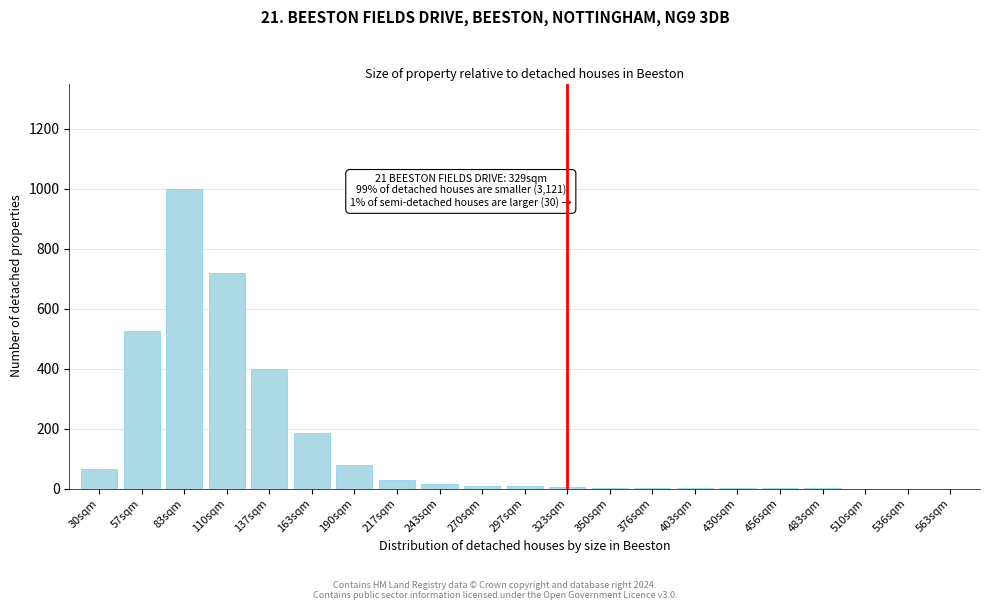

What is the greatest value displayed?

1000